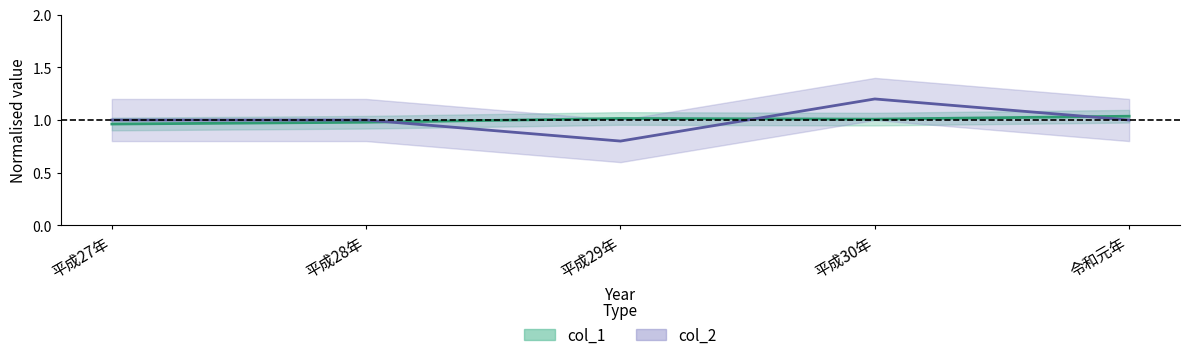

Reading left to right, what are all the values shown in this chart?

col_1: 1.0	1.0	1.0	1.0	1.0
col_2: 1.0	1.0	0.8	1.2	1.0